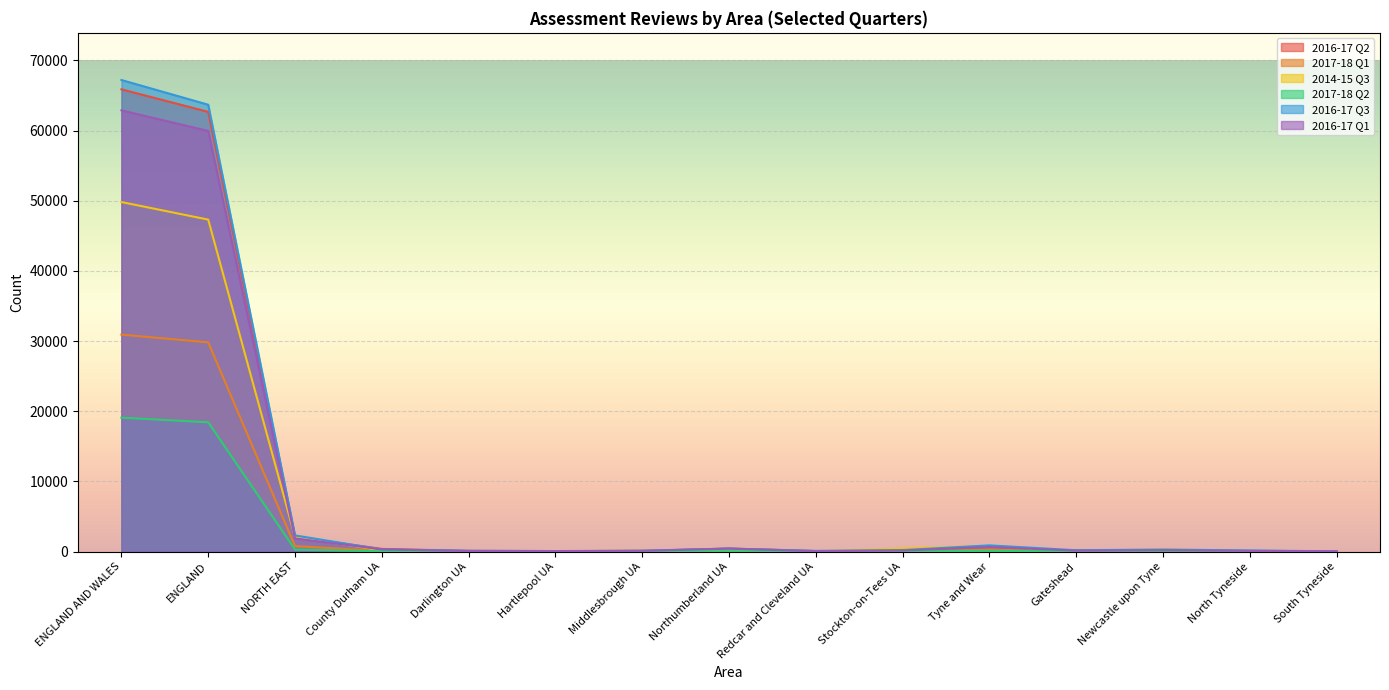

Which series has the widest spread of values?

2016-17 Q3